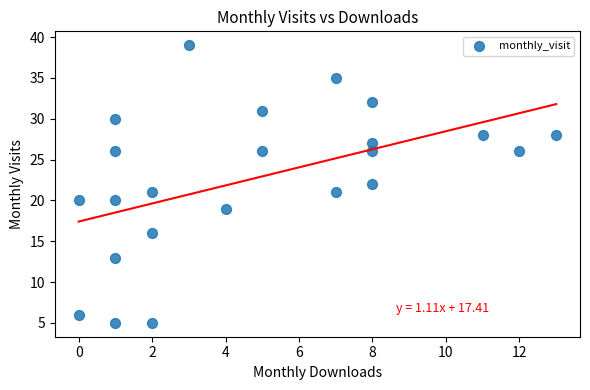

What is the range of Y values (max minus min)?

34